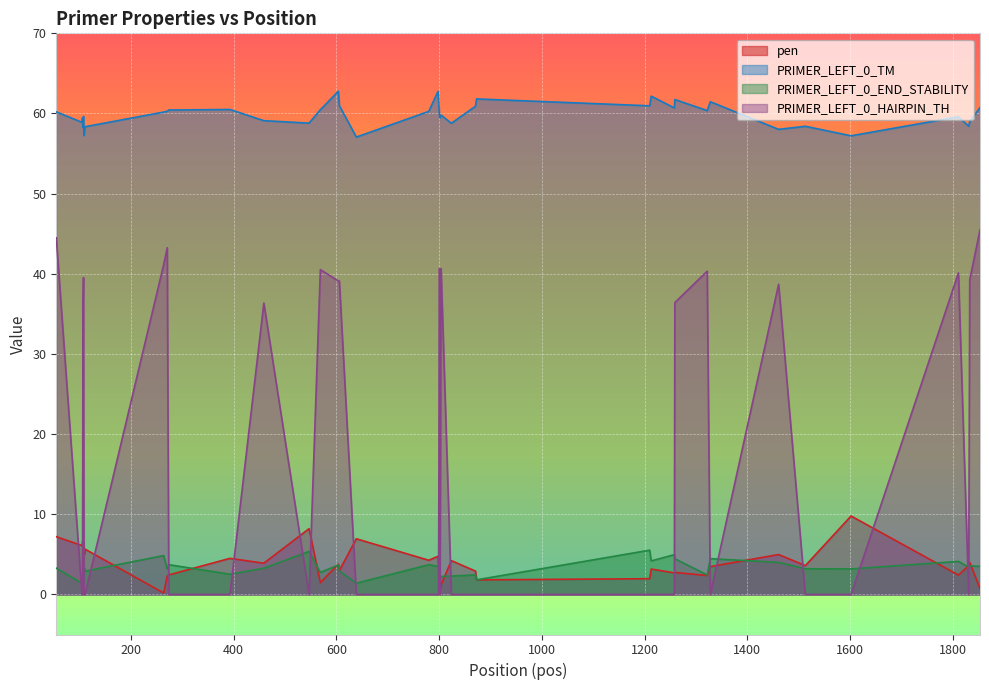

What is the total value across all series at 107?

102.3